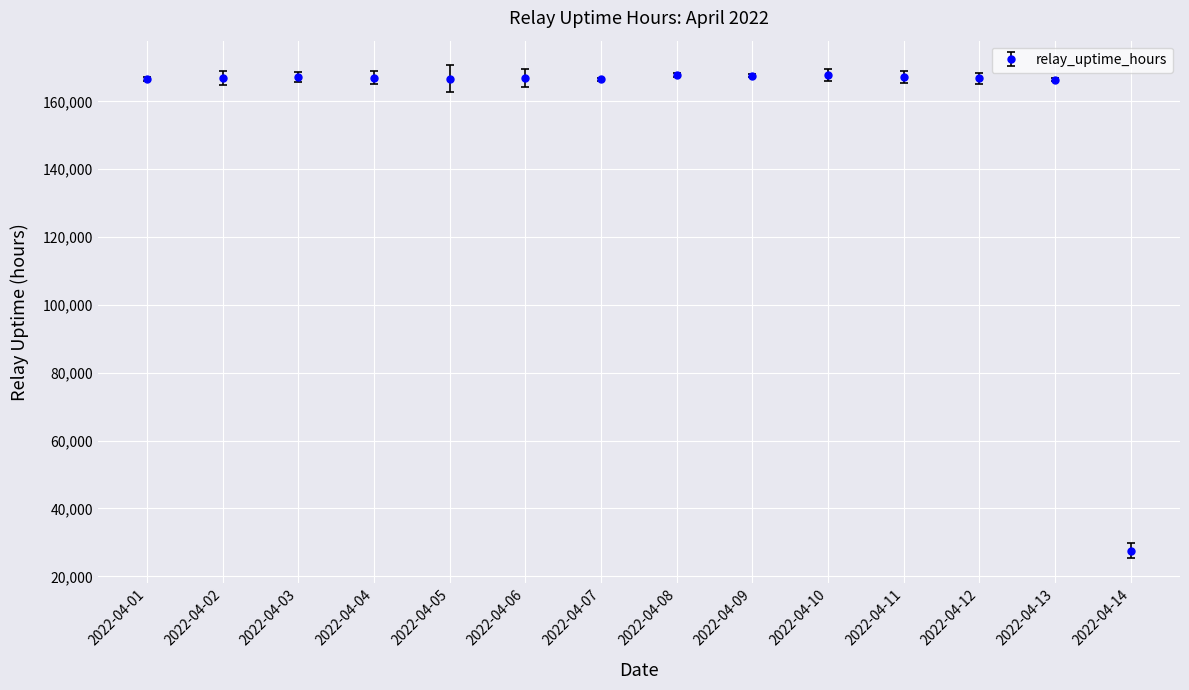

True or false: there are more than 1 points higher than both neighbors.

True